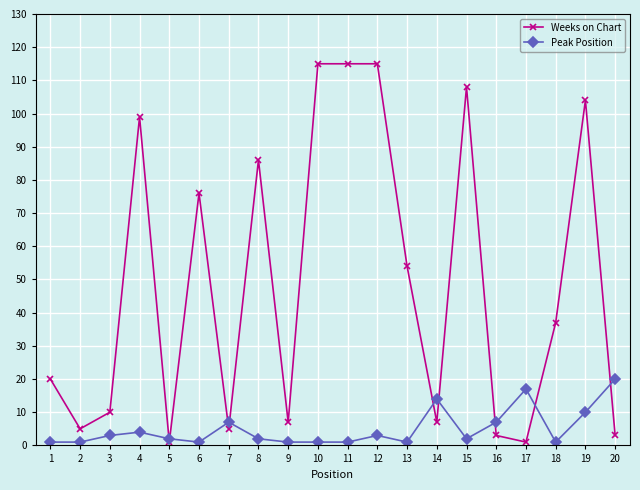

What is the maximum value for Weeks on Chart?

115